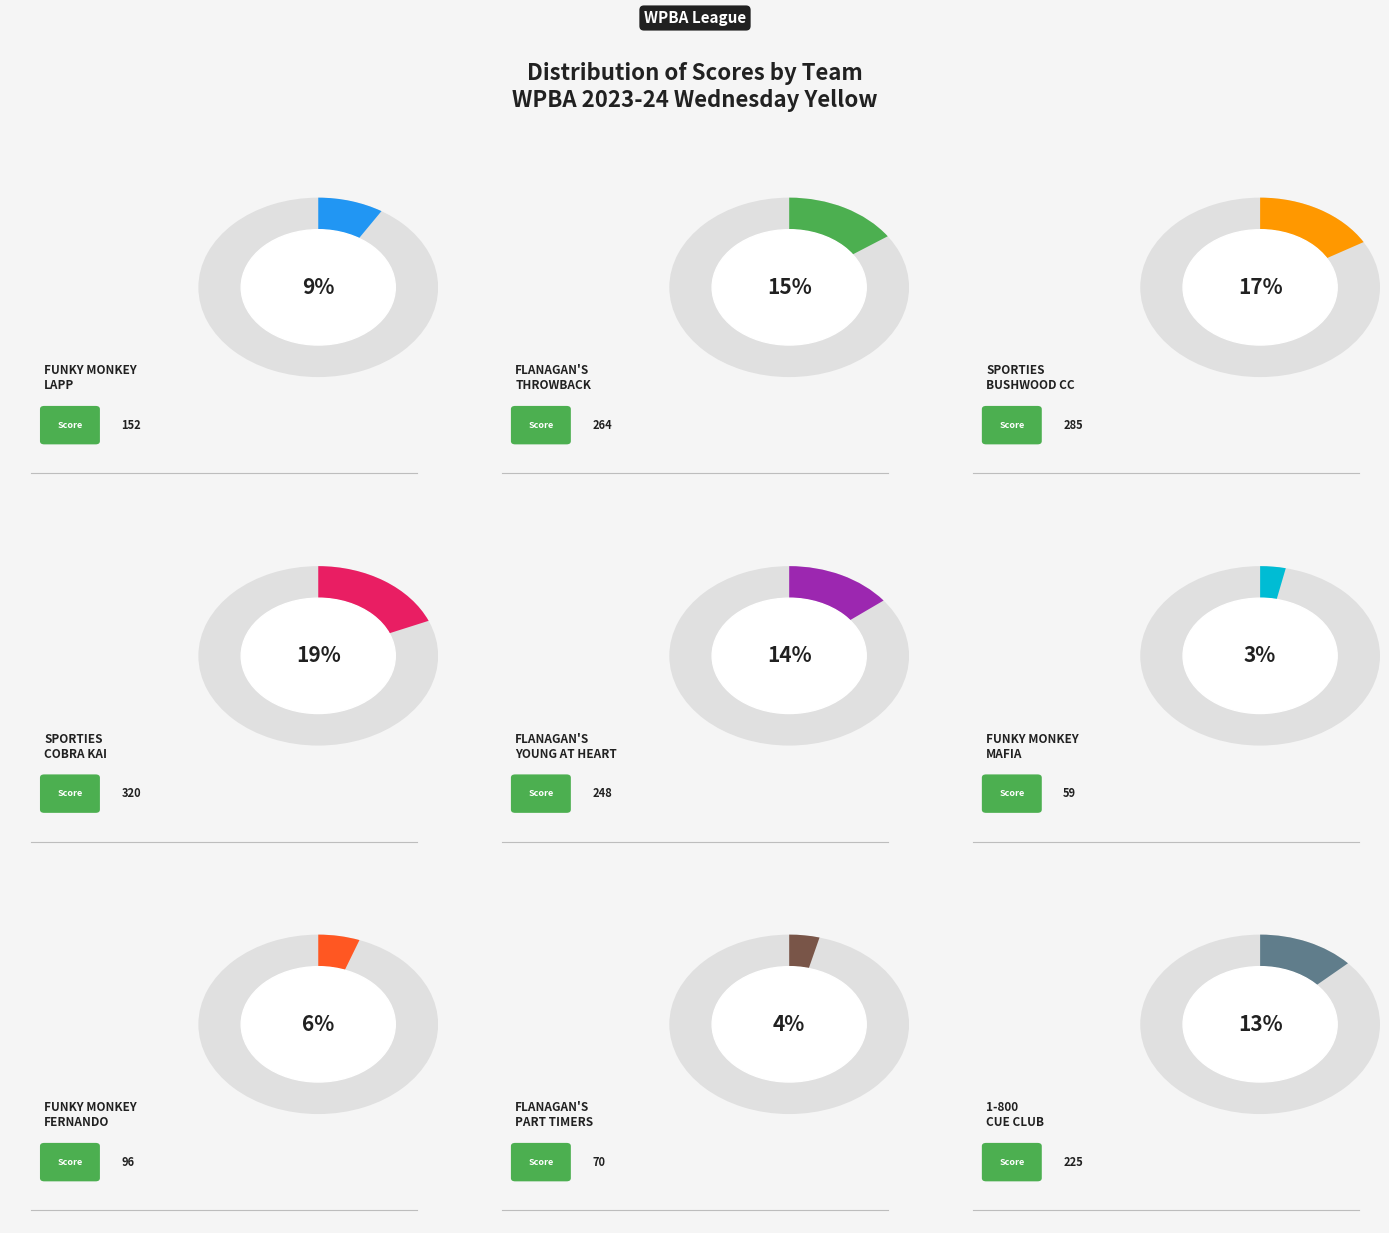

How many segments does this pie chart have?

9